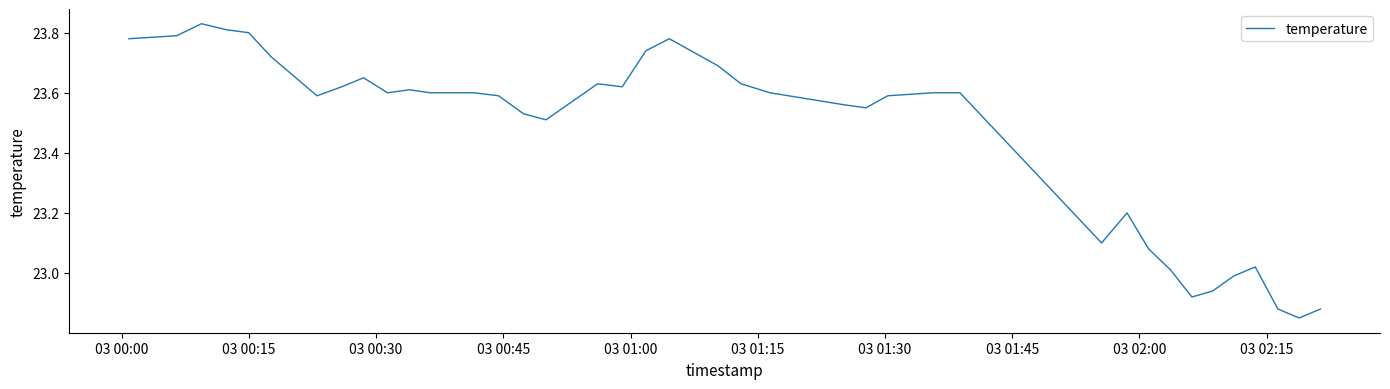

What is the difference between the maximum and minimum values?

1.0